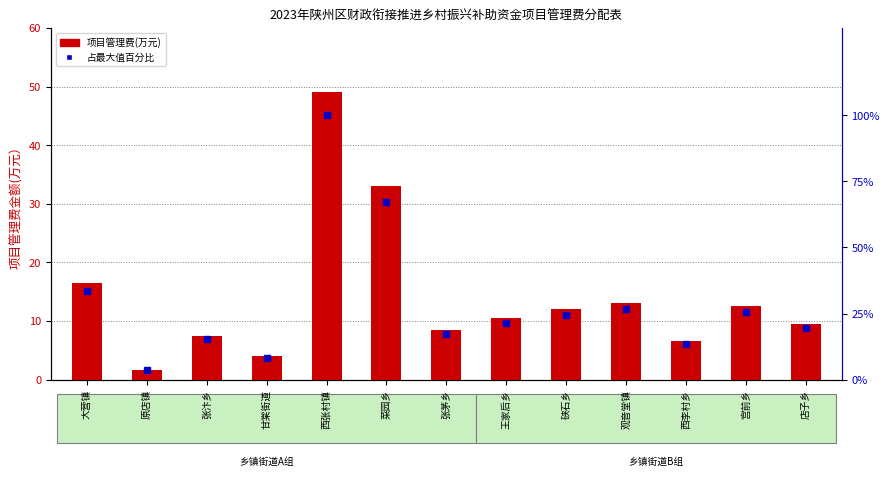

What is the value of the 项目管理费 bar at the 6th from the left?

33.0